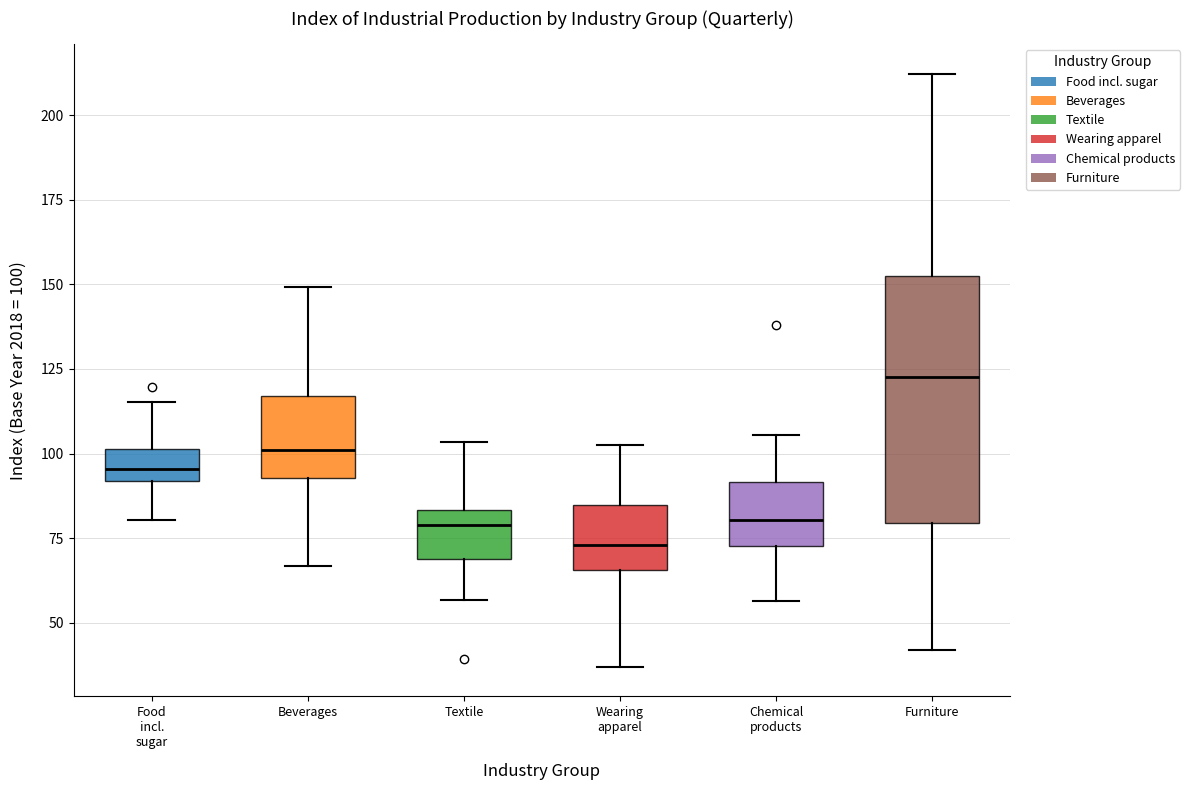

Reading left to right, read every box against the y-axis: the position of its median line, the range the box covers, and the ends of its whiskers. The values are not printed on the chart, so give them approximately, as read against the axis.

Food incl. sugar: median 95, box 90 to 100, whiskers 80 to 115
Beverages: median 100, box 95 to 115, whiskers 65 to 150
Textile: median 80, box 70 to 85, whiskers 55 to 105
Wearing apparel: median 75, box 65 to 85, whiskers 35 to 105
Chemical products: median 80, box 75 to 90, whiskers 55 to 105
Furniture: median 125, box 80 to 155, whiskers 40 to 210